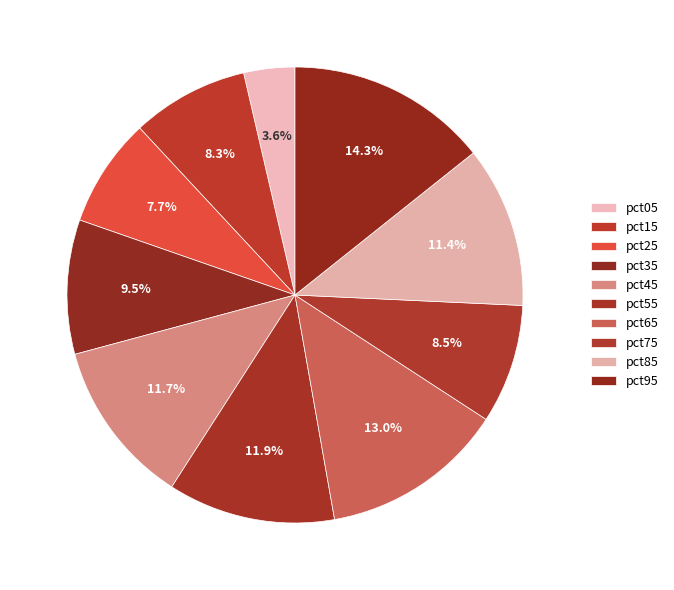

How many segments does this pie chart have?

10